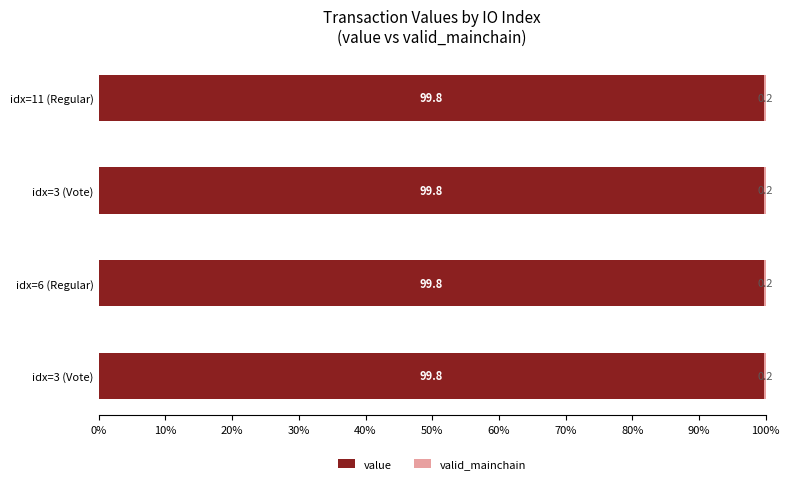

How many categories are shown in the chart?

4